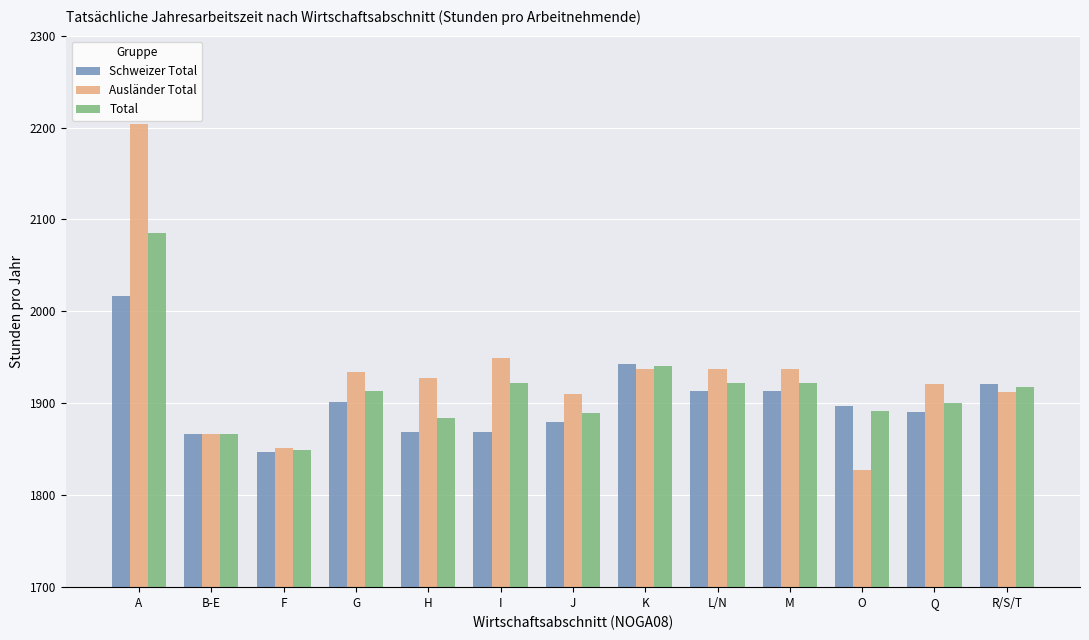

Between F and K, which series saw the biggest shift?

Schweizer Total